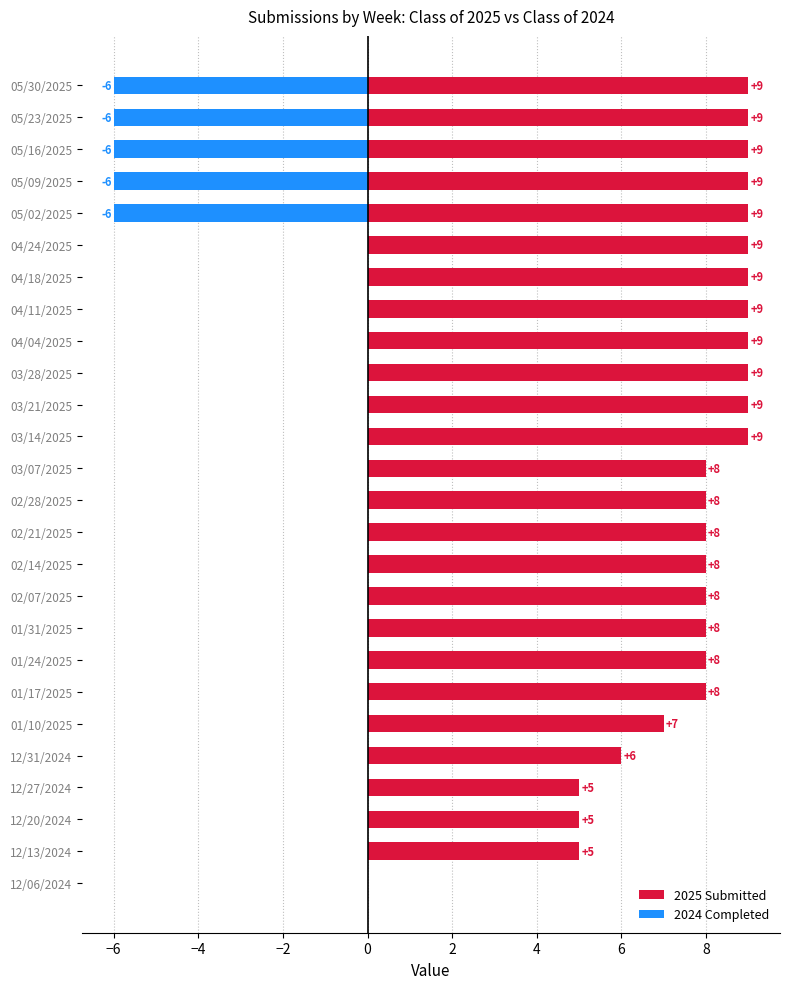

At 05/02/2025, list the series in order from largest to smallest.

2025 Submitted, 2024 Completed